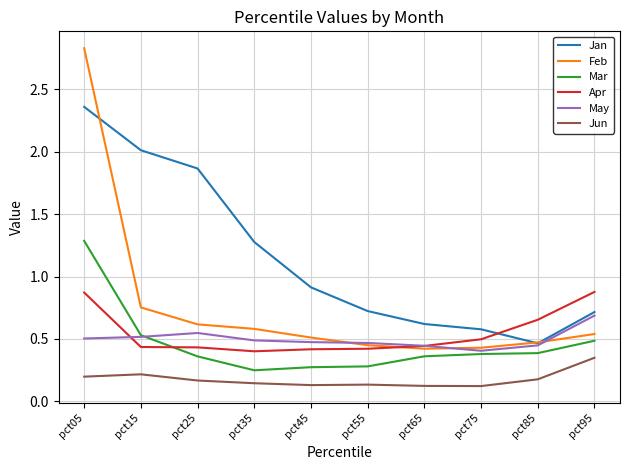

What value does the Jan series have at pct65?

0.6